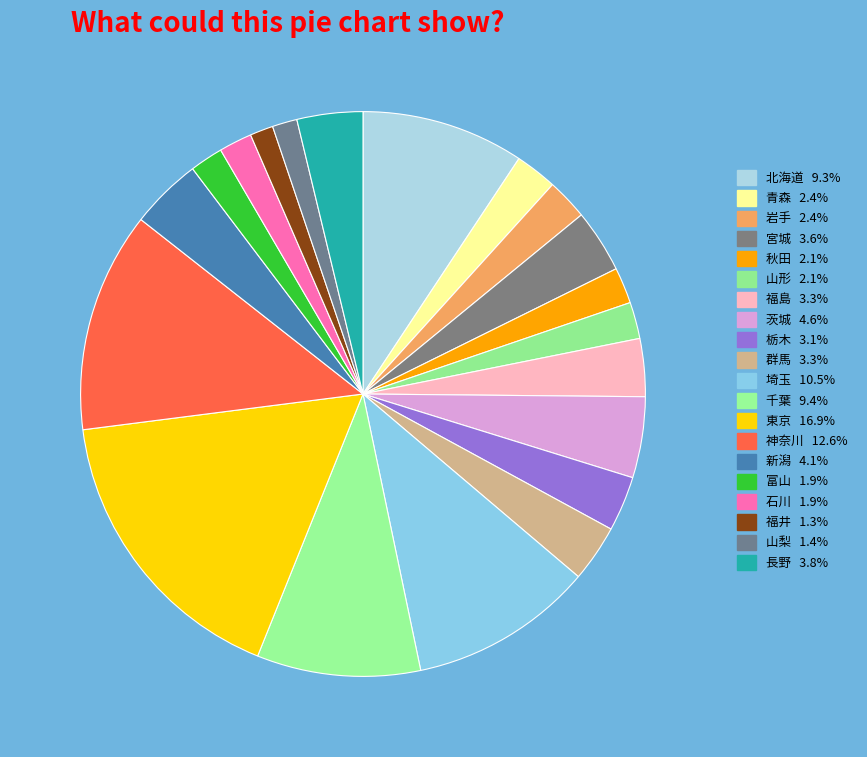

Is 千葉 the majority of the pie?

No